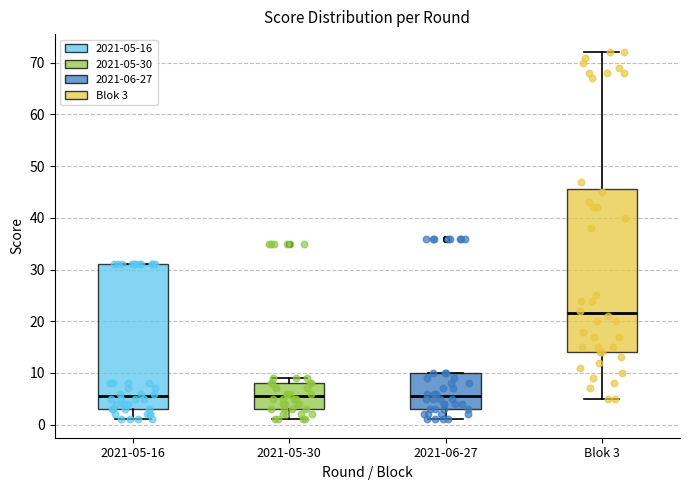

Comparing the boxes themselves (not the whiskers), which one is the tallest?

Blok 3